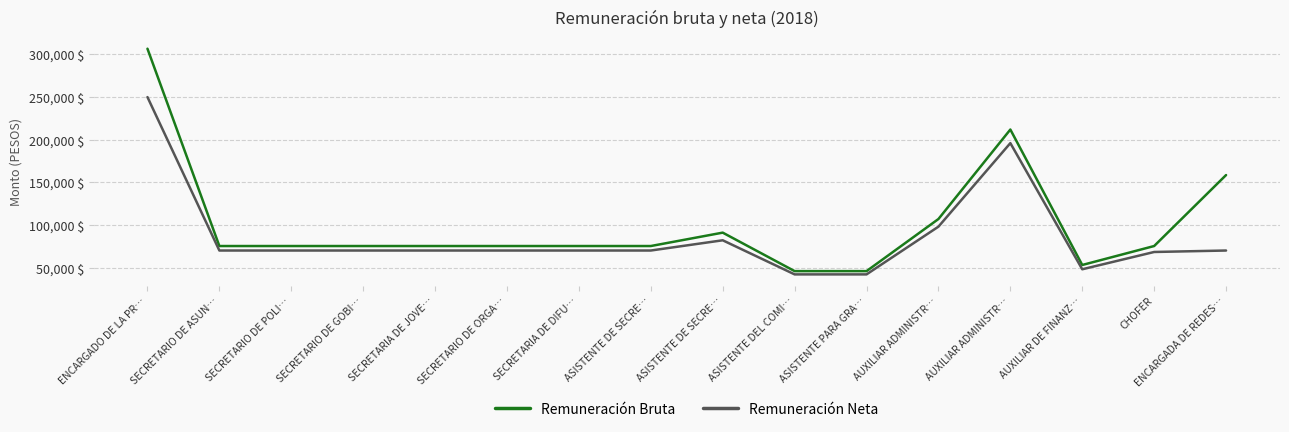

What are all the series names shown in the legend?

Remuneración Bruta, Remuneración Neta